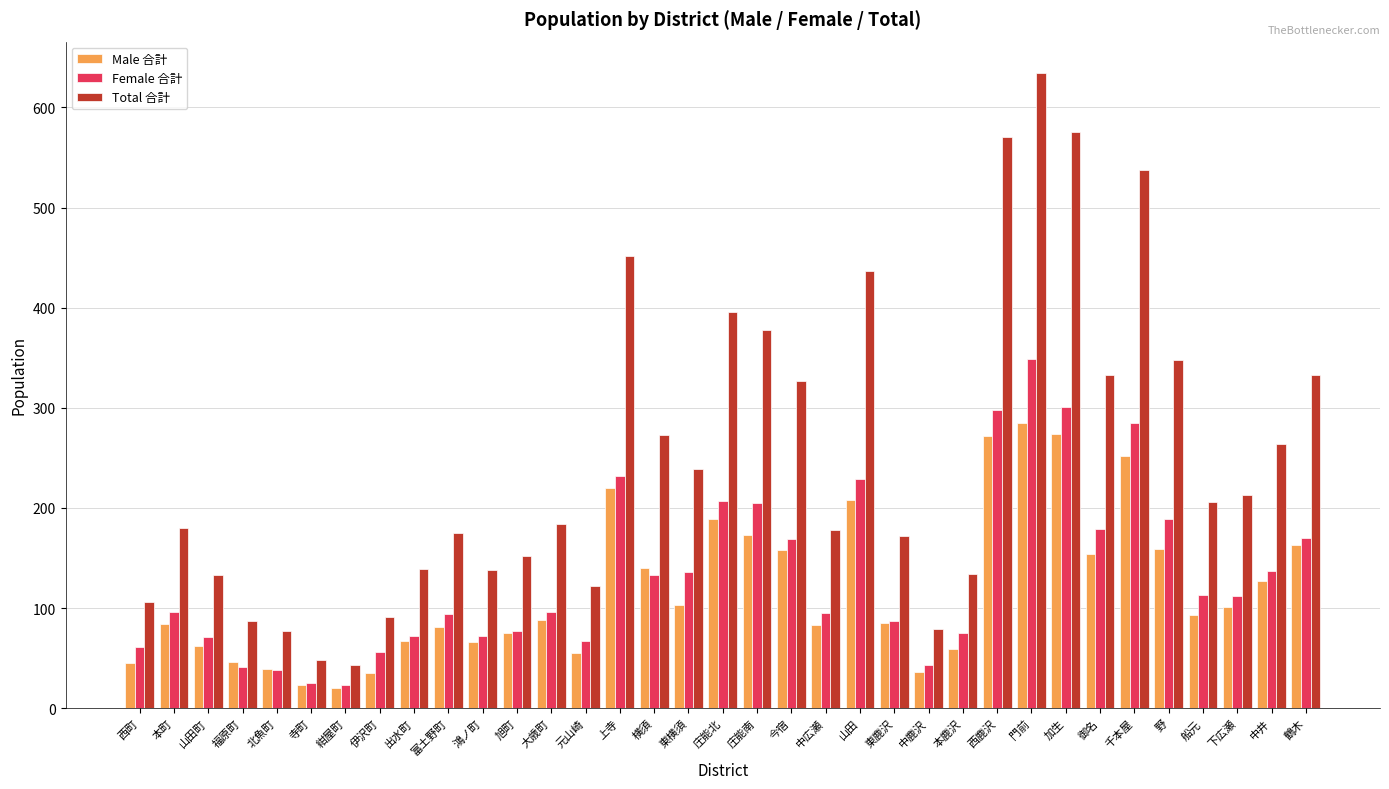

Rank the series at 鴻ノ町 from highest to lowest value.

Total 合計, Female 合計, Male 合計